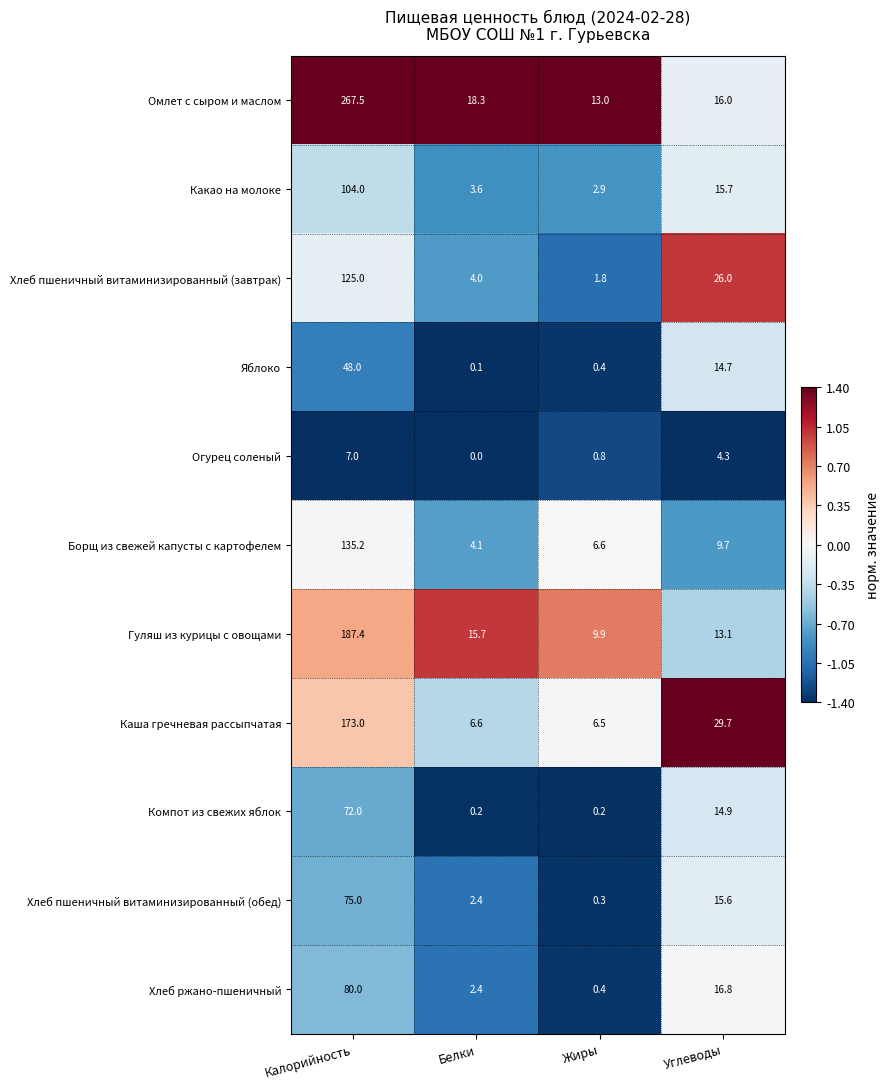

Rank the categories by Какао на молоке value from highest to lowest.

Калорийность, Углеводы, Белки, Жиры